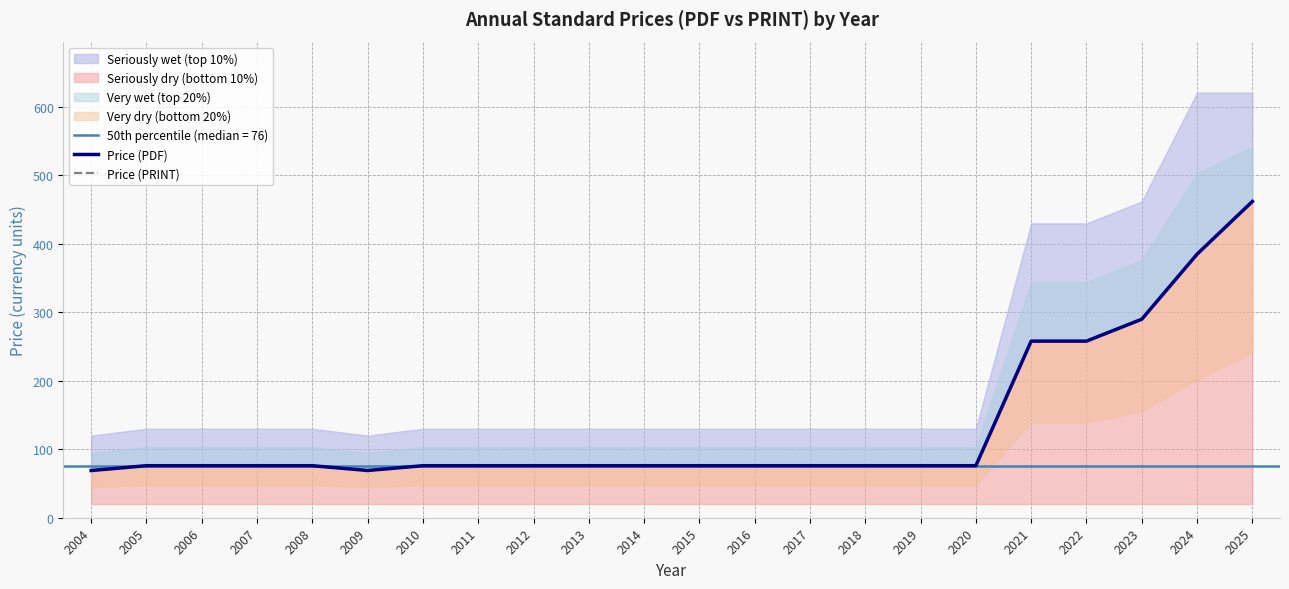

True or false: Price (PDF) has more than 0 points higher than both neighbors.

False